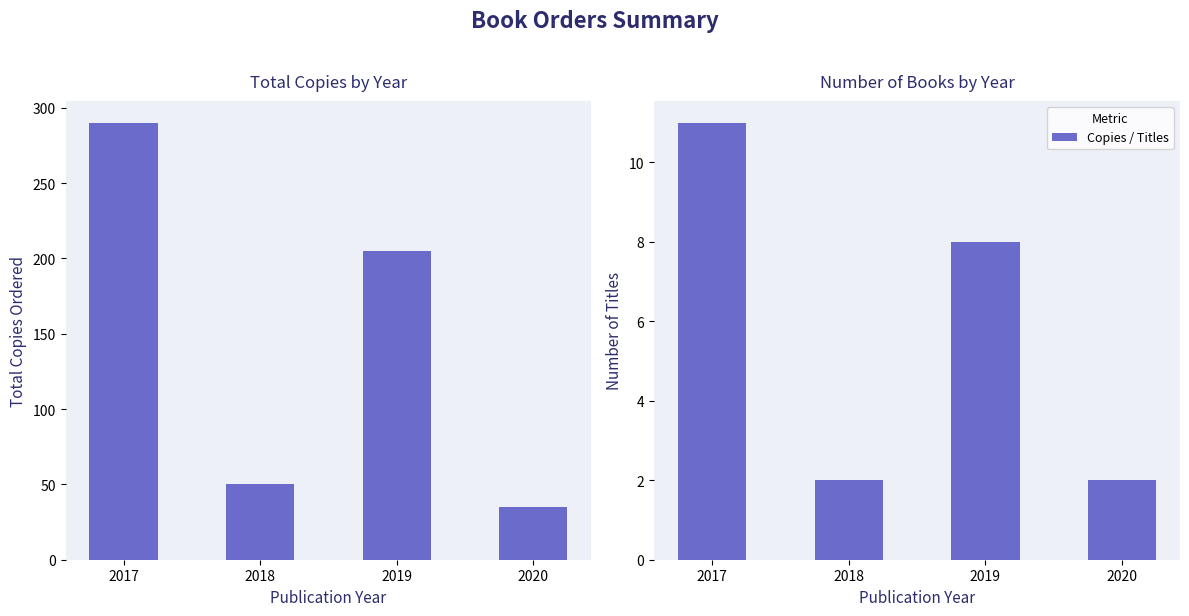

What is the sum of the Number of Books values at 2020 and 2018?

4